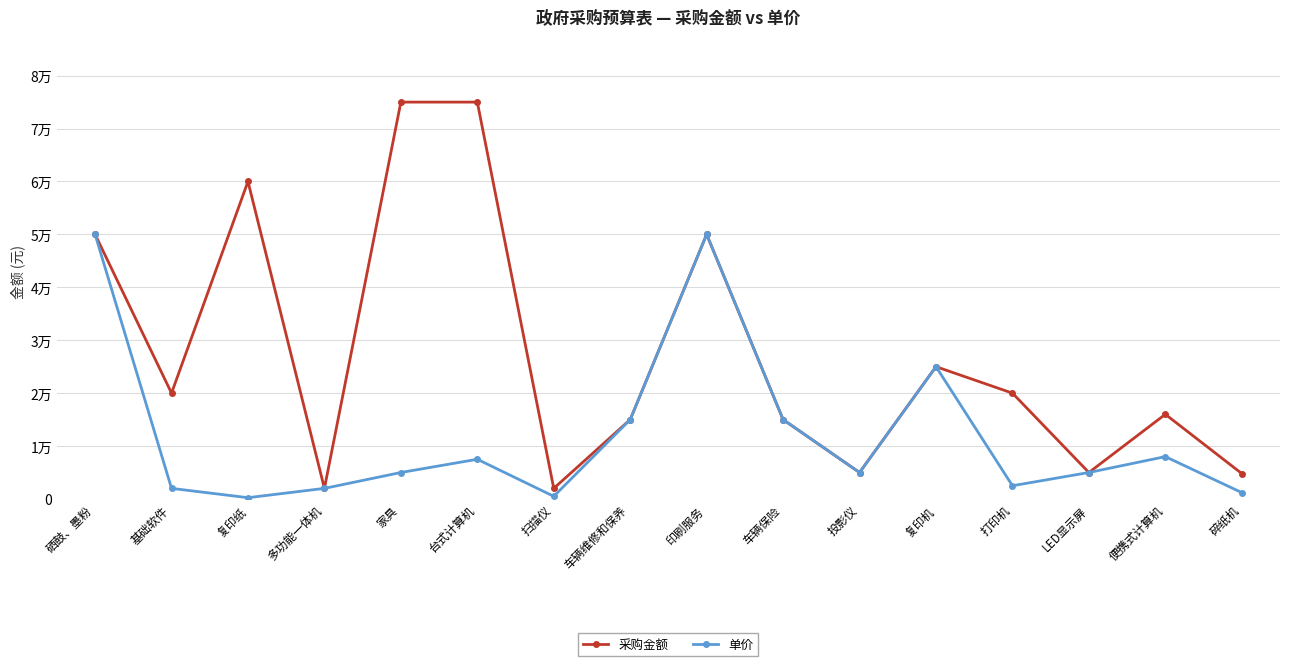

What are all the series names shown in the legend?

采购金额, 单价